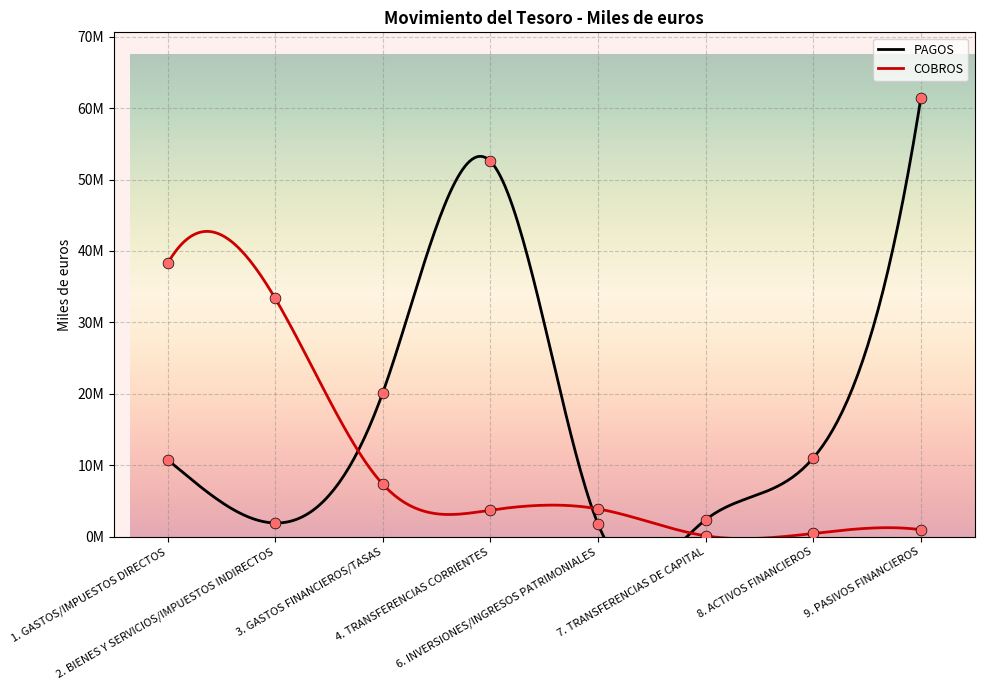

Which series has the largest total across all categories?

PAGOS